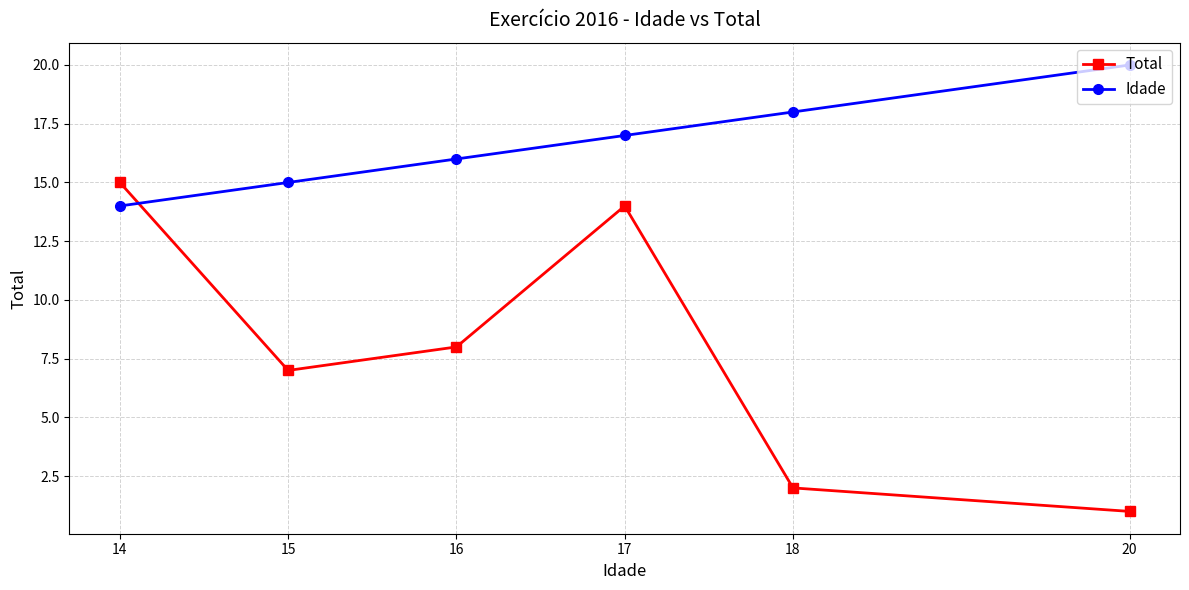

Reading right to left, list all the values displayed in this chart.

Total: 1	2	14	8	7	15
Idade: 20	18	17	16	15	14